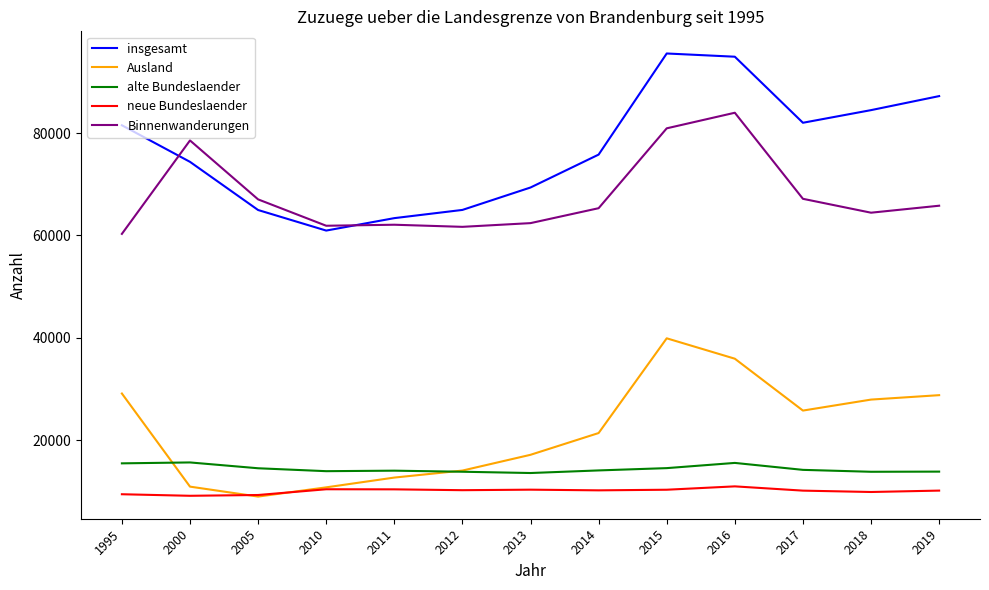

True or false: Ausland and Binnenwanderungen intersect in this chart.

False